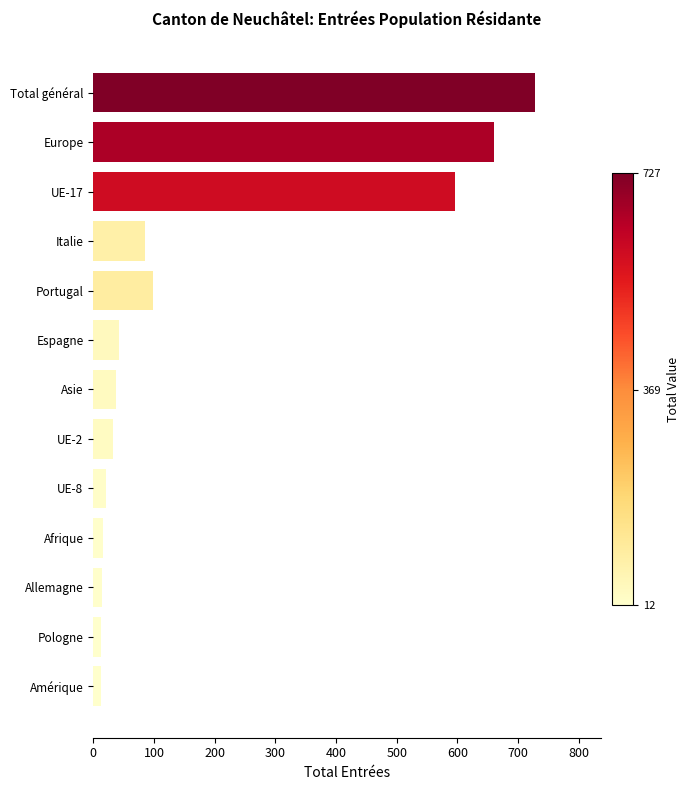

What is the difference between the maximum and minimum values?

715